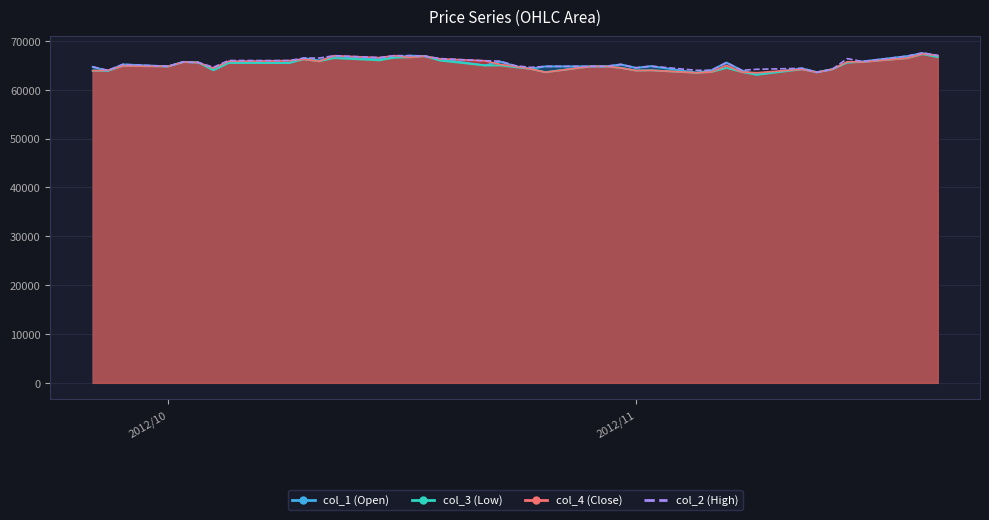

What is the smallest value displayed?

63600